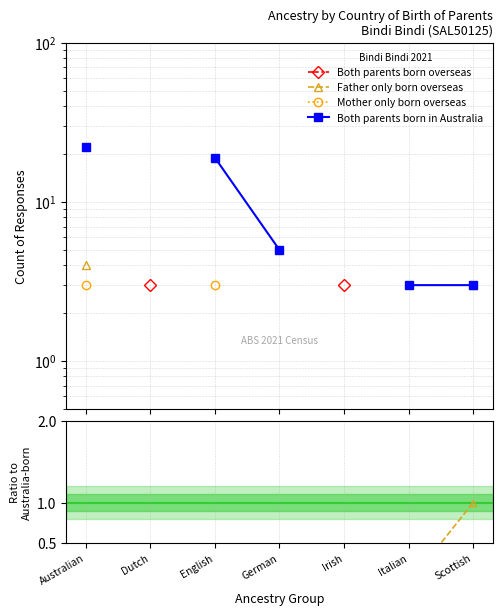

What is the label of the 2nd point from the left?

Dutch